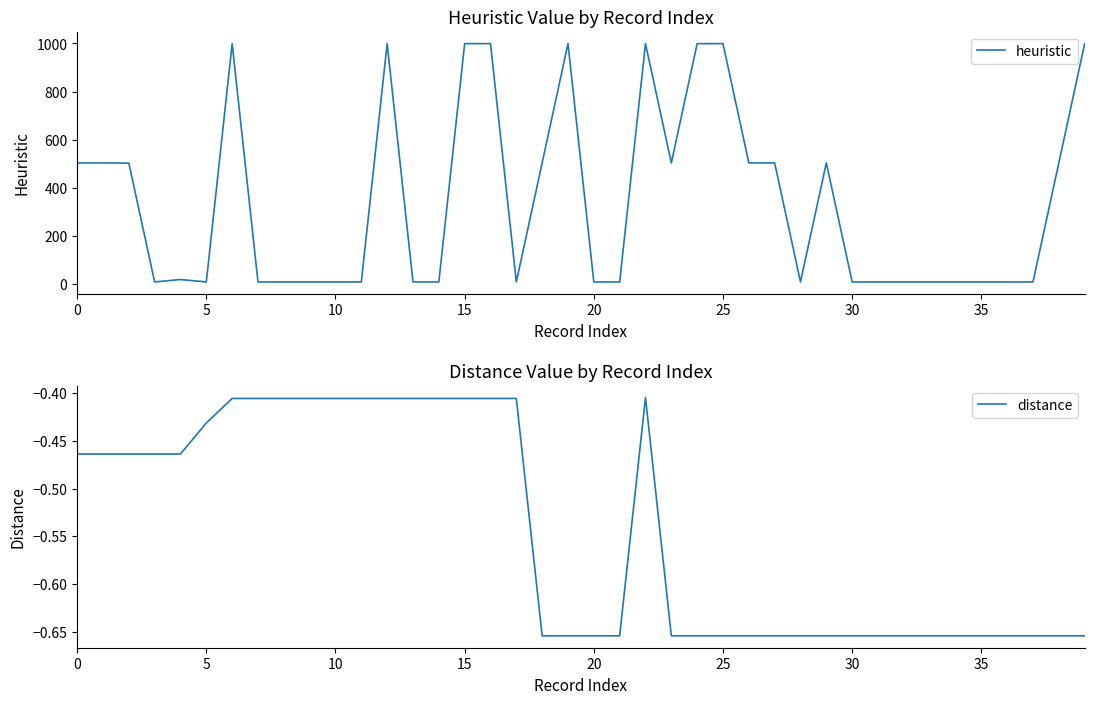

What is the highest value of the heuristic series?

999